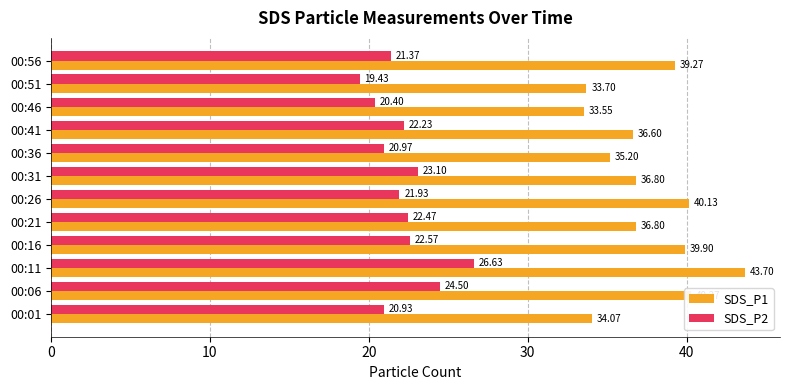

Rank the categories by SDS_P2 value from highest to lowest.

00:11, 00:06, 00:31, 00:16, 00:21, 00:41, 00:26, 00:56, 00:36, 00:01, 00:46, 00:51